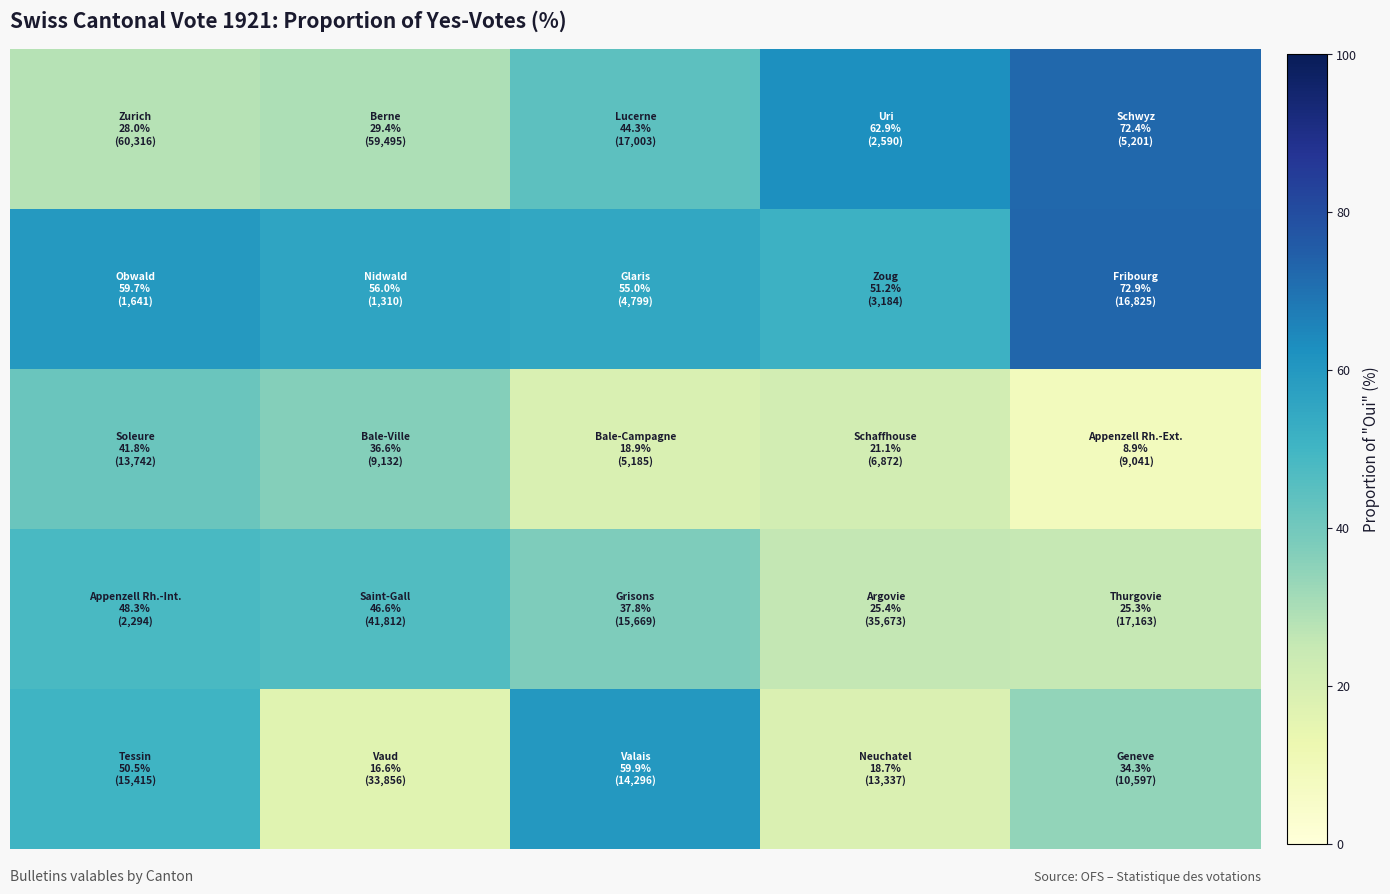

At how many categories does at least one series exceed 19?

5